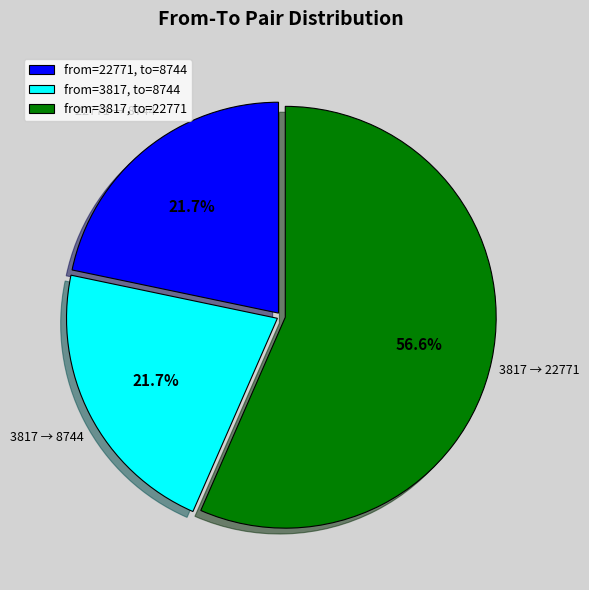

Combined, what portion of the pie is from=22771, to=8744 and from=3817, to=22771?

78.3%